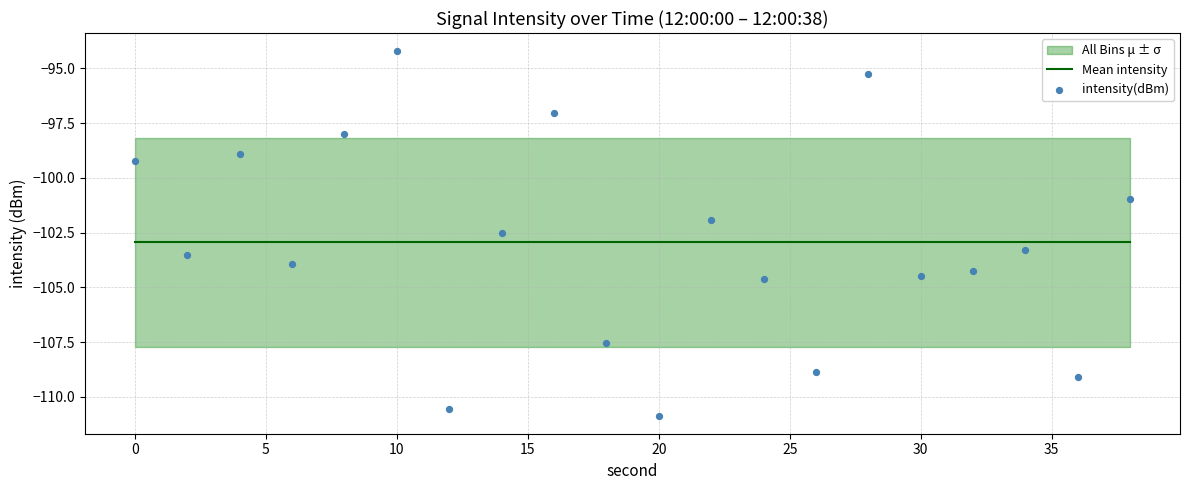

Which series has the widest spread of Y values?

intensity(dBm)